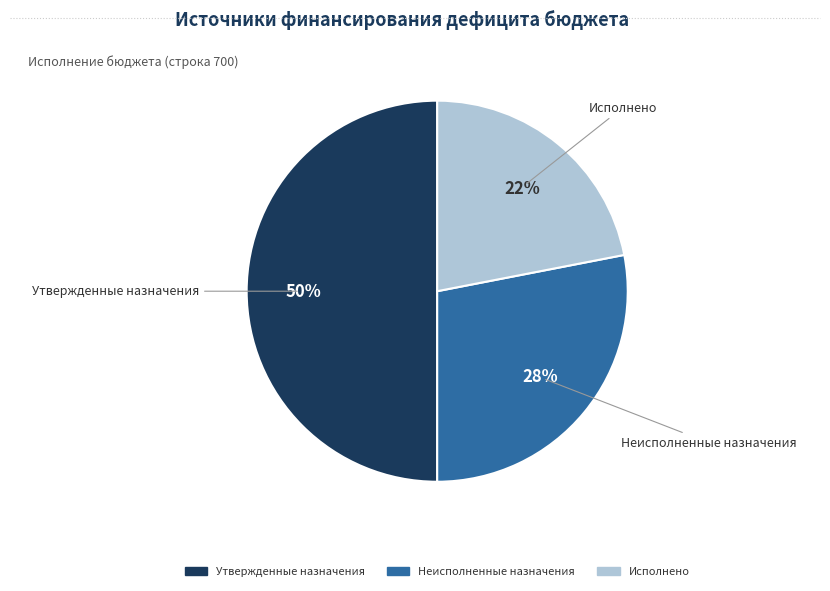

Is it true that Утвержденные назначения is 50% of the pie?

True